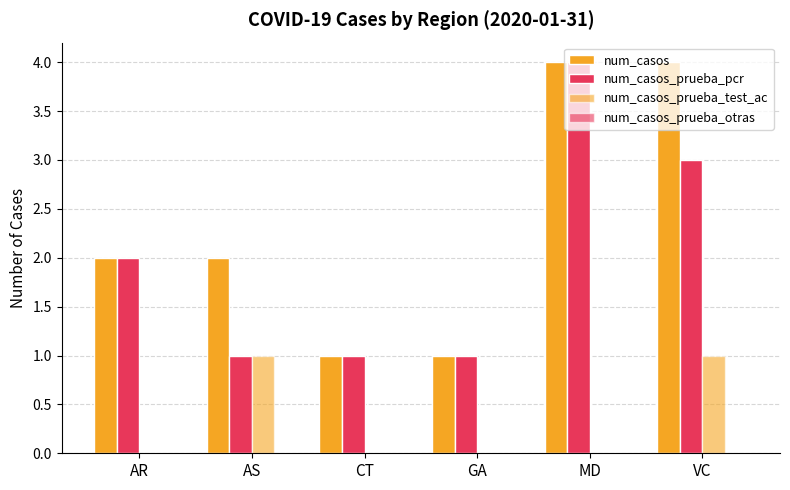

How many groups of bars are there?

6